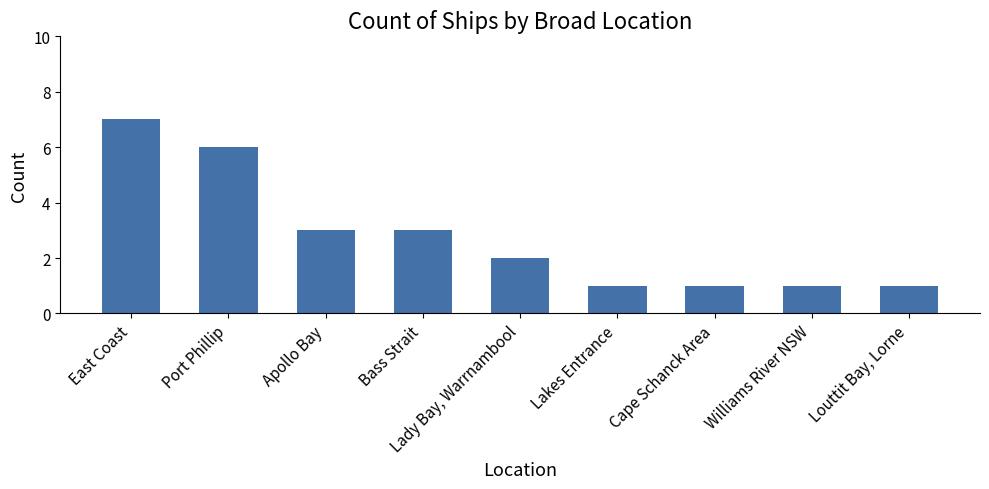

What position from the left is Cape Schanck Area?

7